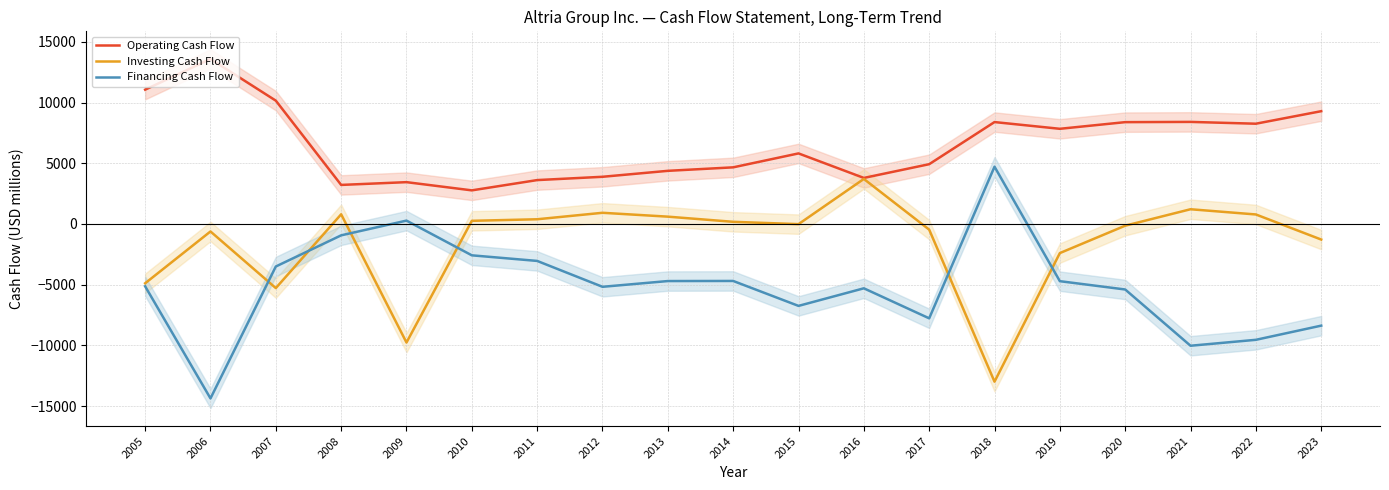

The Operating Cash Flow series shows 6424 at 2005. True or false?

False